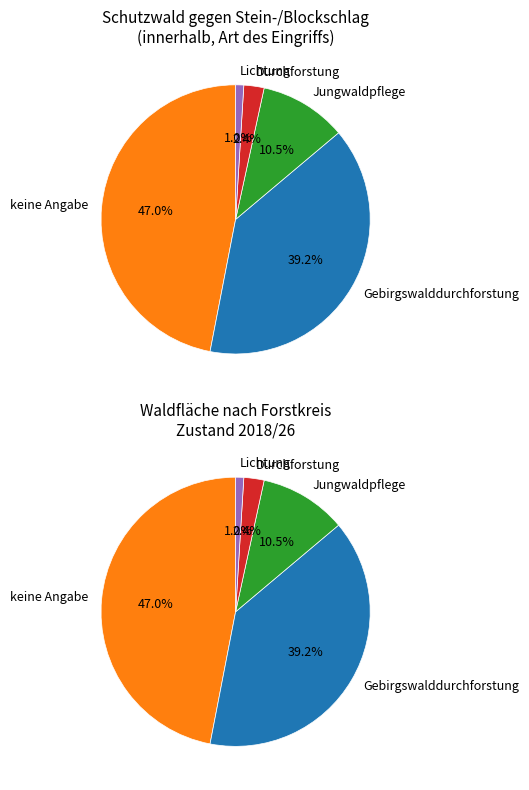

Rank the series by their maximum value, from lowest to highest.

slice_values_top, slice_values_bottom